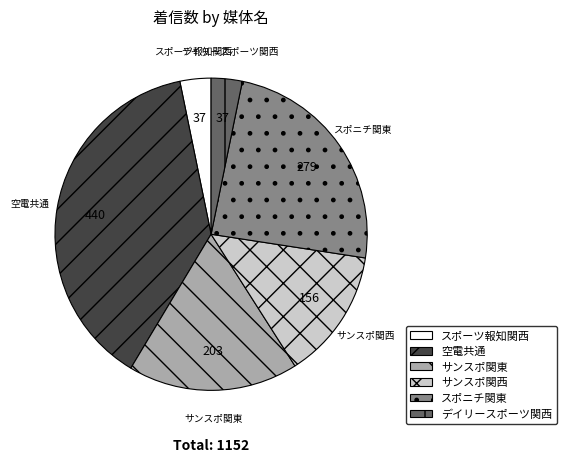

Which slice is the largest?

空電共通